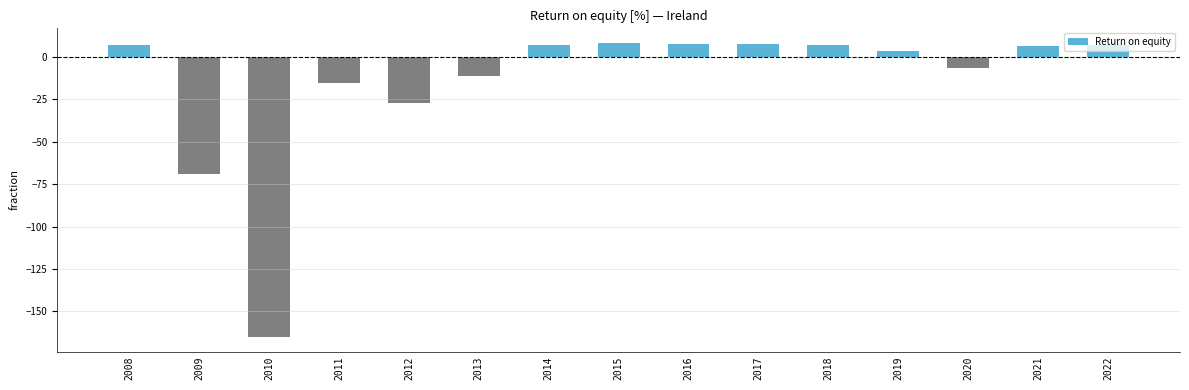

At which label is the value closest to -78?

2009